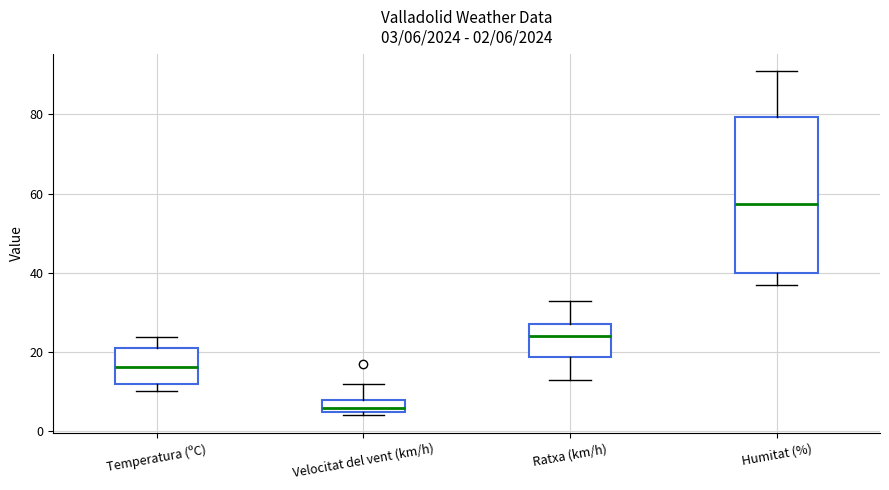

Which box has the highest median line?

Humitat (%)